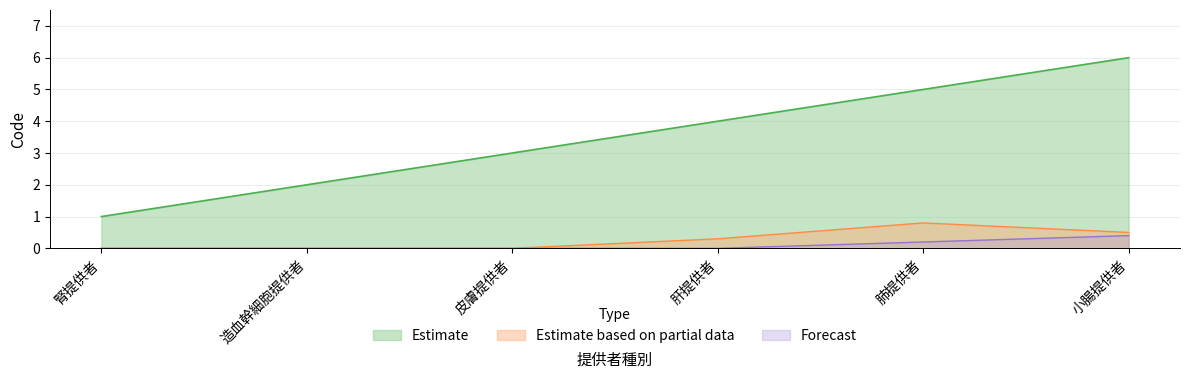

How many values are below 4?

3